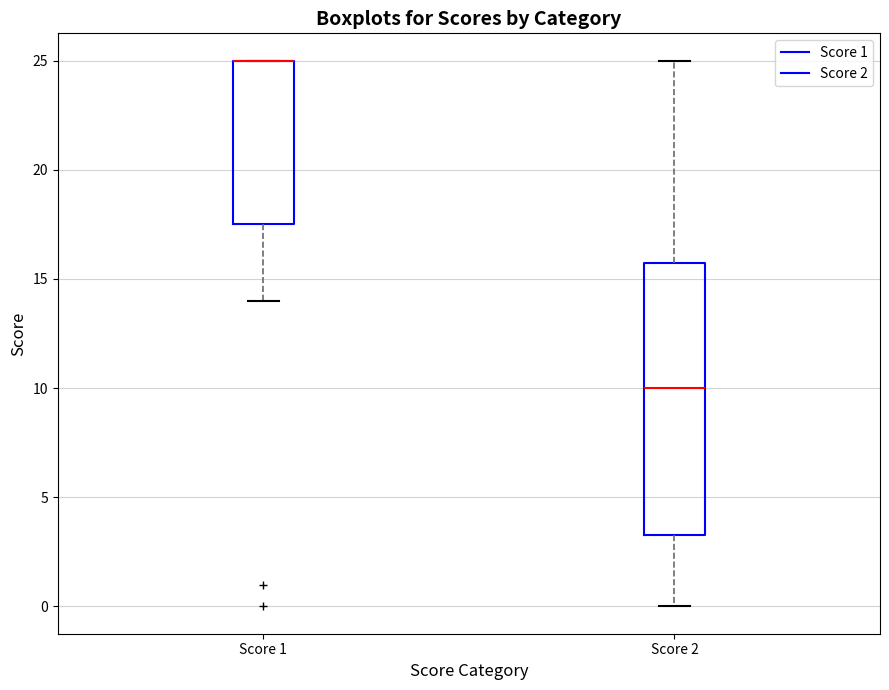

Reading left to right, transcribe this box plot: for each box, give where its median line is, the range the box spans, and where its two whiskers end, as read against the y-axis. The values are not printed on the chart, so give them approximately, as read against the axis.

Score 1: median 25.0 (drawn on the box's upper edge), box 17.5 to 25.0, whiskers 14.0 to 25.0
Score 2: median 10.0, box 3.5 to 16.0, whiskers 0.0 to 25.0